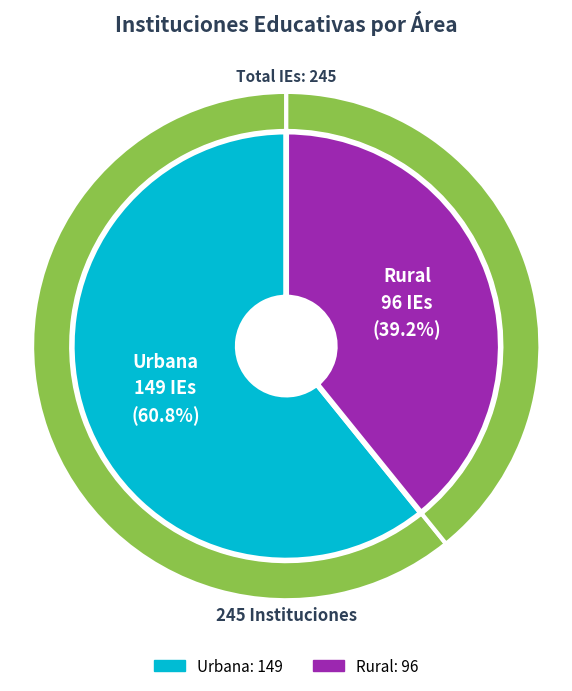

To the nearest percent, what is the difference between the Urbana and Rural slice percentages?

22%